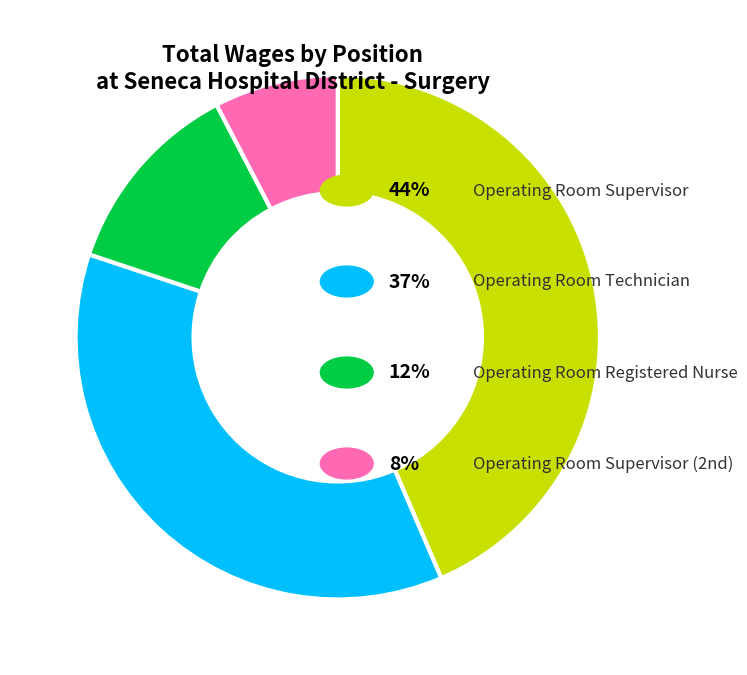

How many segments does this pie chart have?

4